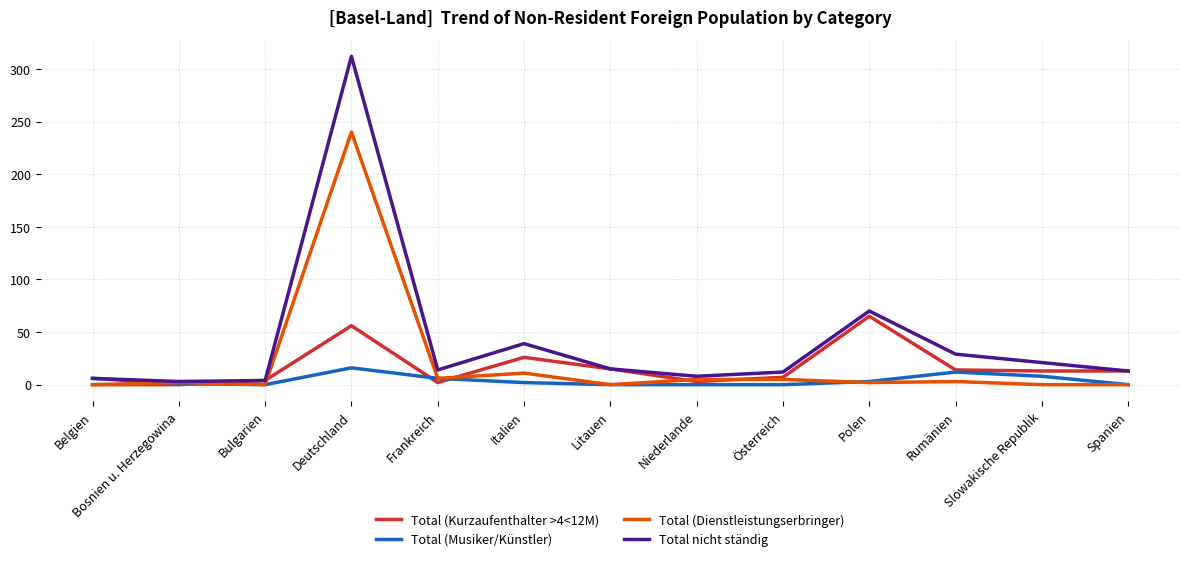

The Total (Musiker/Künstler) series shows 0 at Österreich. True or false?

True